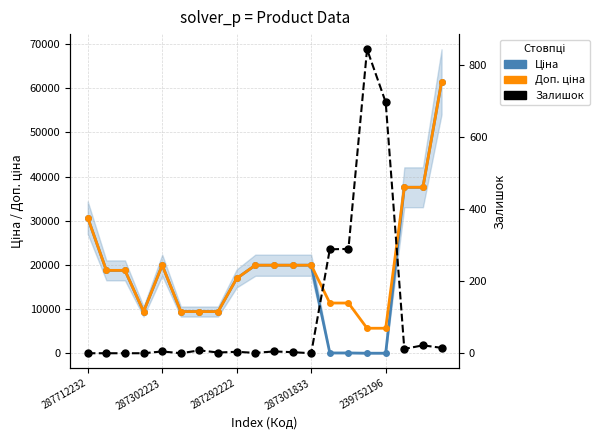

What position from the left is 287292222?

3